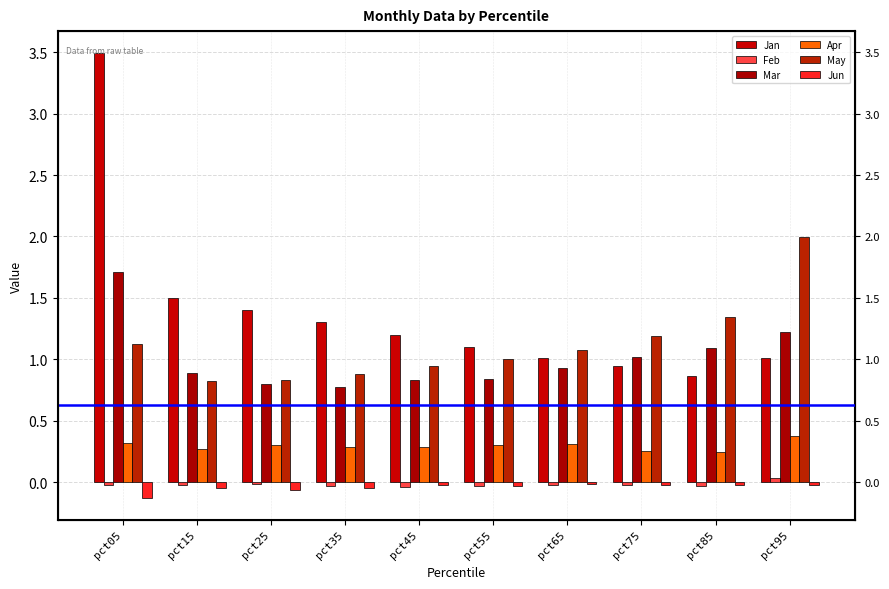

How many distinct data groups are displayed?

6